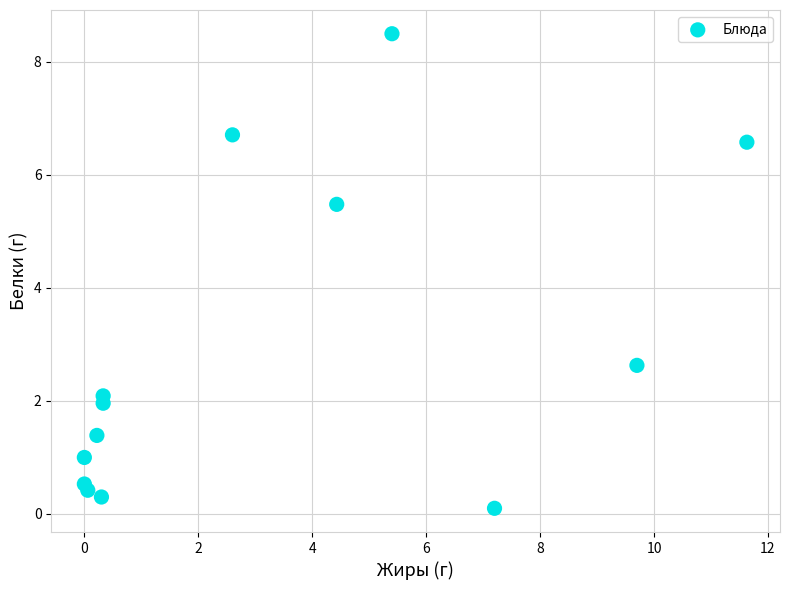

What is the range of X values (max minus min)?

11.6